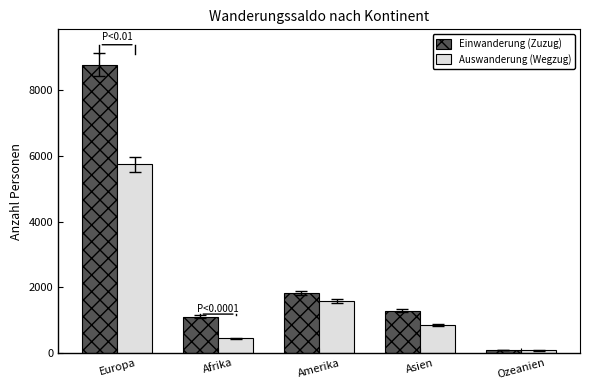

What is the difference between the second highest and minimum values in the Einwanderung (Zuzug) series?

1730